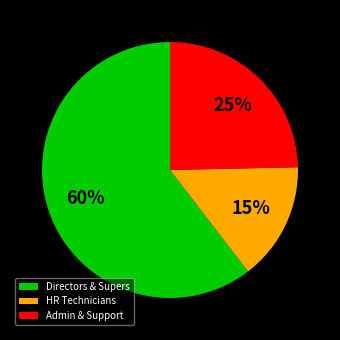

Count the number of slices in the pie.

3